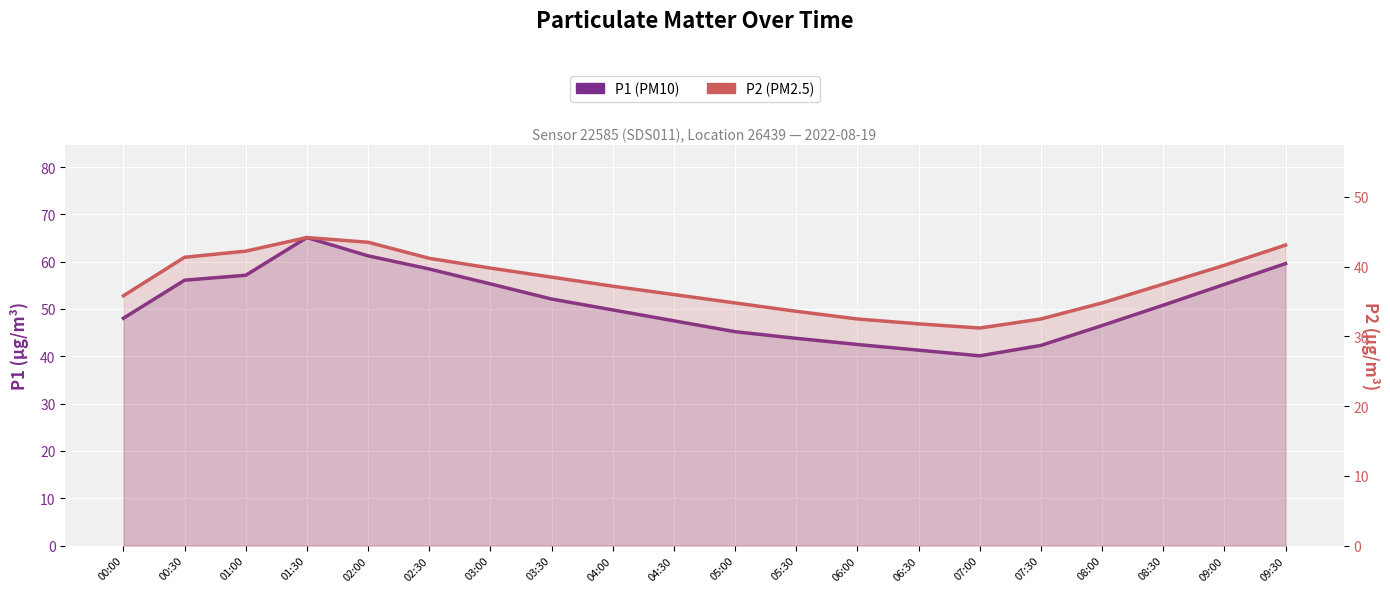

Which series has the largest range (max minus min)?

P1 (PM10)